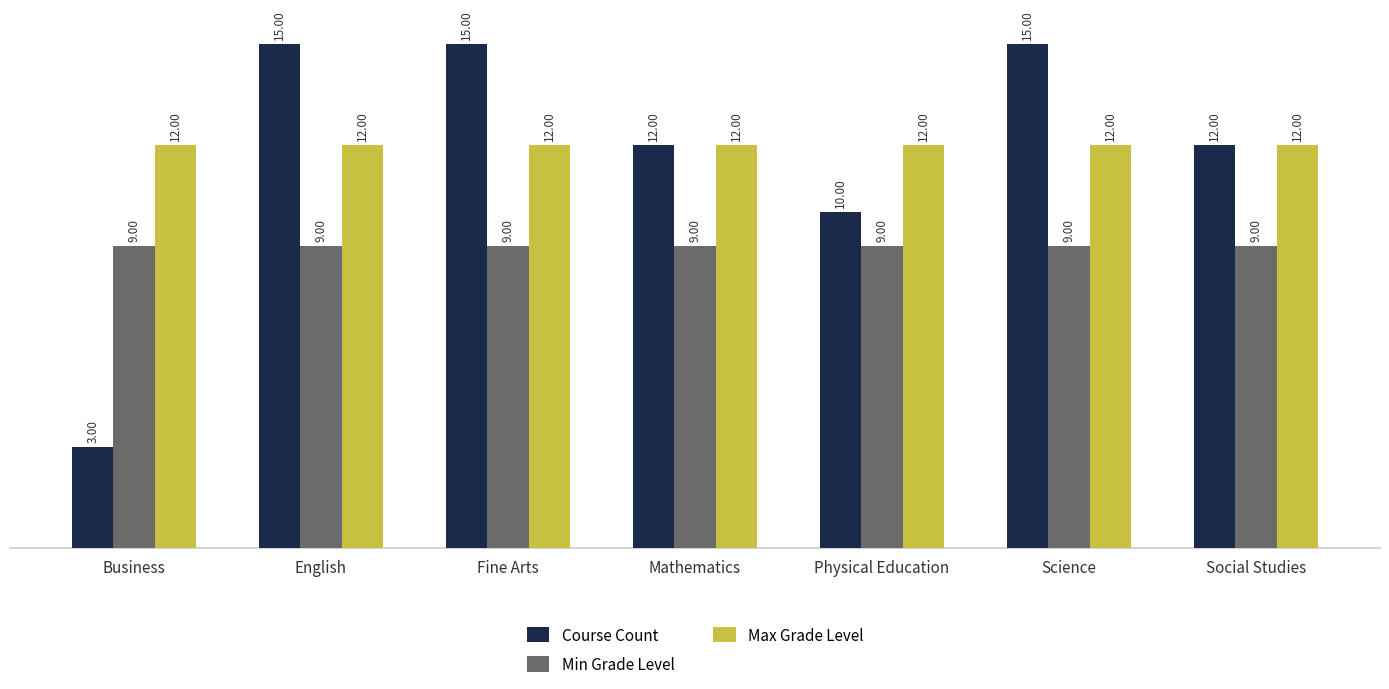

Rank the series at Physical Education from lowest to highest value.

Min Grade Level, Course Count, Max Grade Level